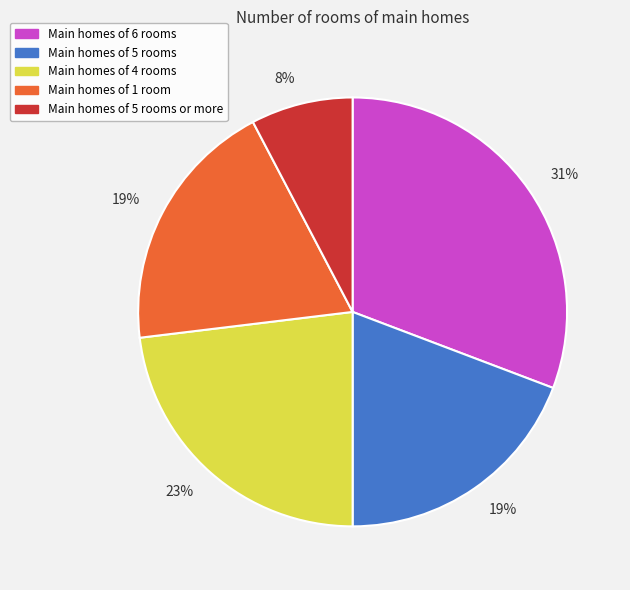

Does any single category account for the majority?

No